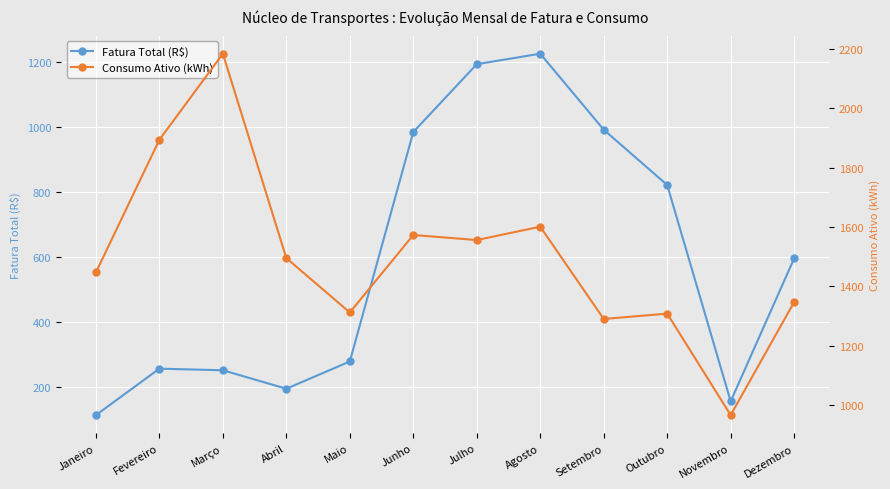

How many values in the Fatura Total (R$) series are below 595?

6